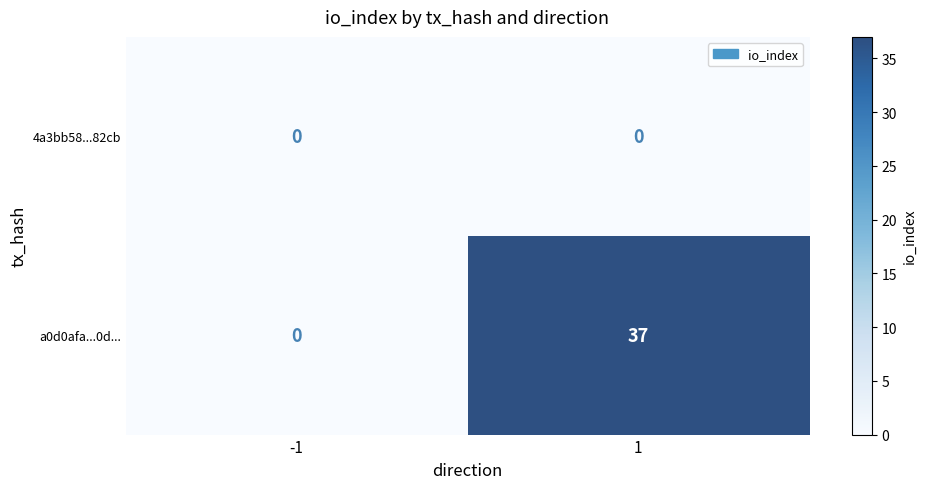

Reading left to right, what are all the values shown in this chart?

4a3bb58...82cb: 0	0
a0d0afa...0d...: 0	37